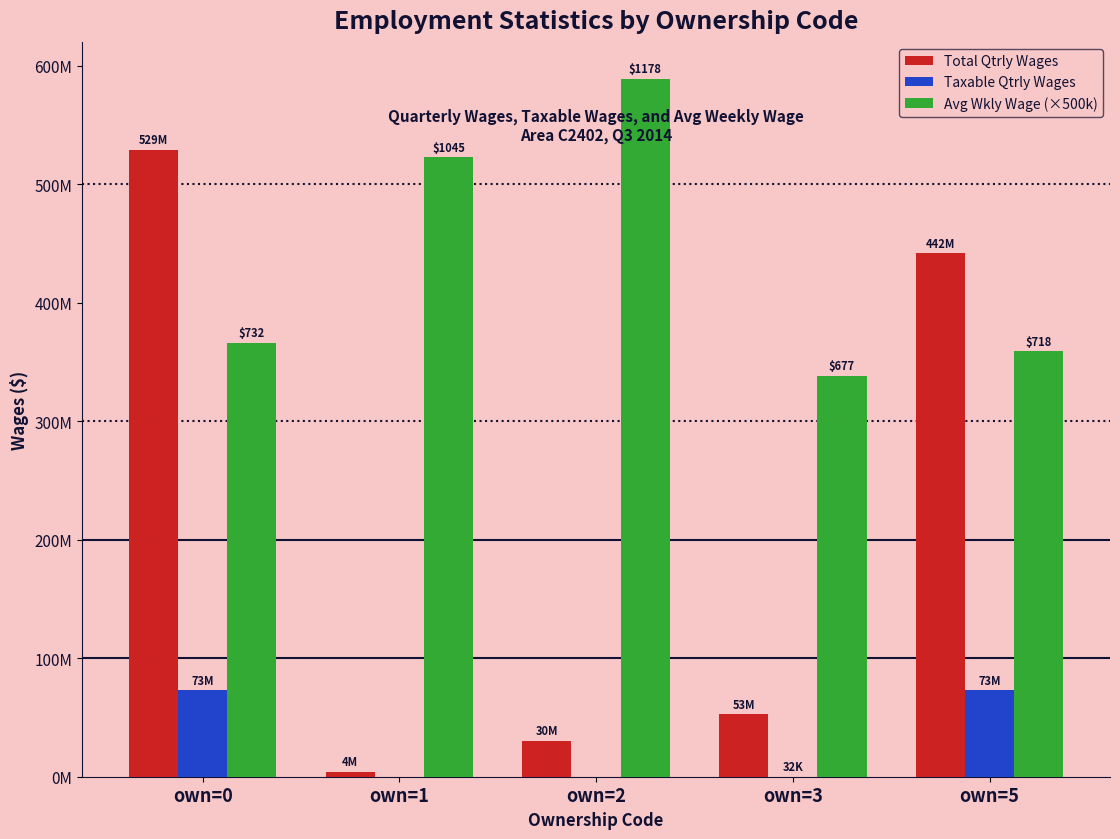

Are the bars horizontal?

No